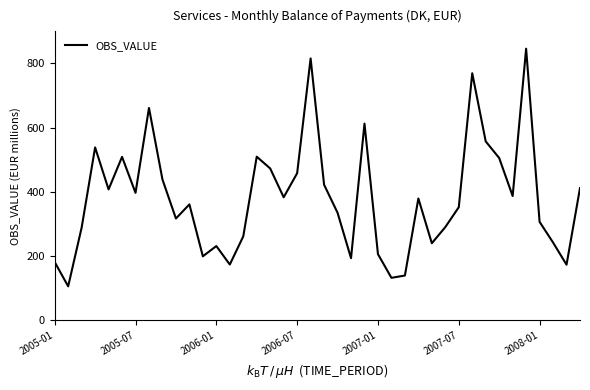

What is the minimum value shown in the chart?

104.8